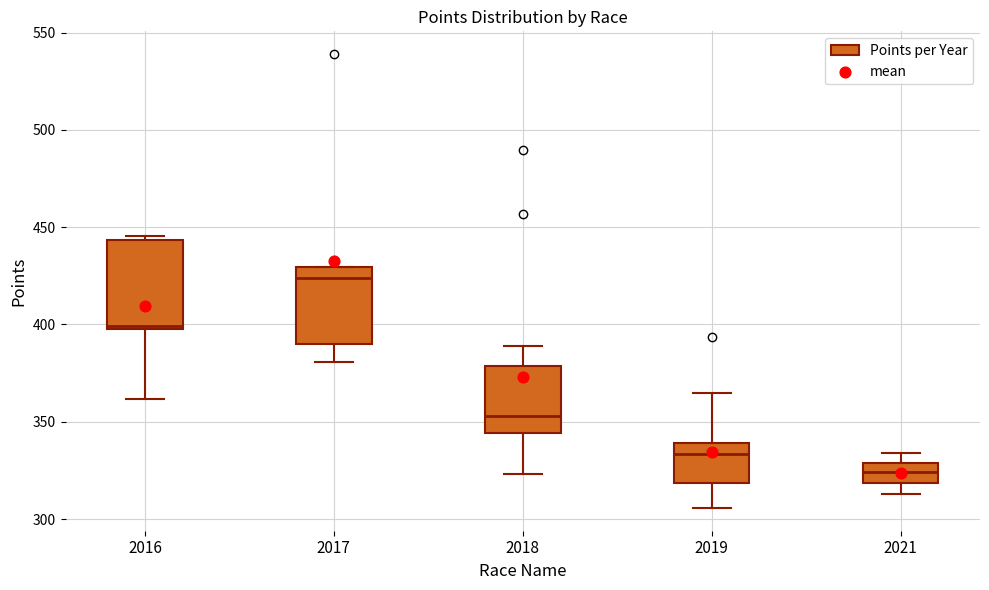

Reading left to right, transcribe this box plot: for each box, give where its median line is, the range the box spans, and where its two whiskers end, as read against the y-axis. The values are not printed on the chart, so give them approximately, as read against the axis.

2016: median 400, box 395 to 445, whiskers 360 to 445 (just above the box's upper edge)
2017: median 425, box 390 to 430, whiskers 380 to 430
2018: median 355, box 345 to 380, whiskers 325 to 390
2019: median 335, box 320 to 340, whiskers 305 to 365
2021: median 325, box 320 to 330, whiskers 315 to 335